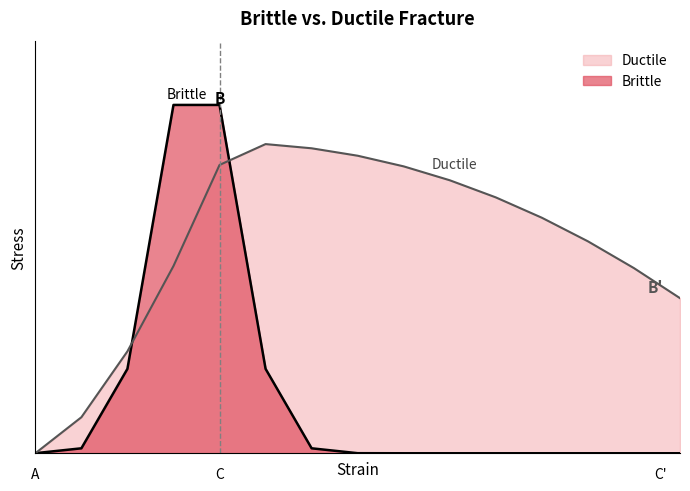

Does the chart have visible grid lines?

No